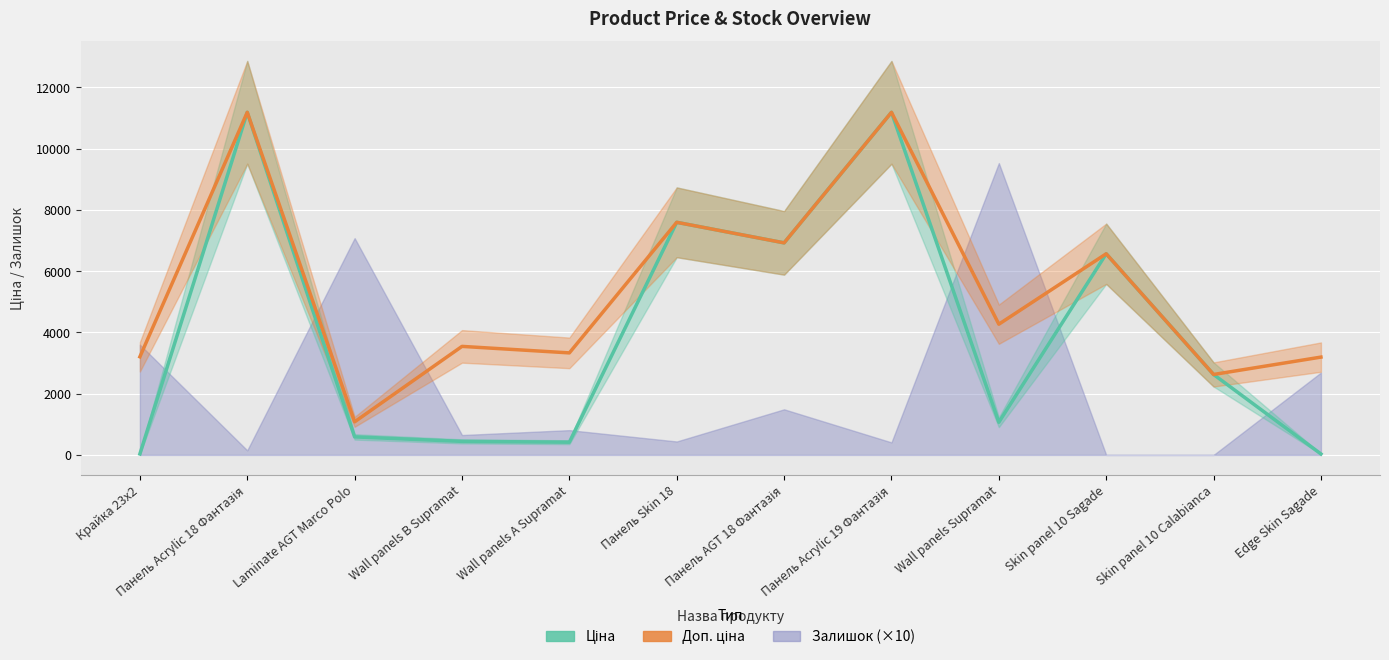

True or false: Ціна has a value of 11188.2 at Панель Acrylic 18 Фантазія.

True